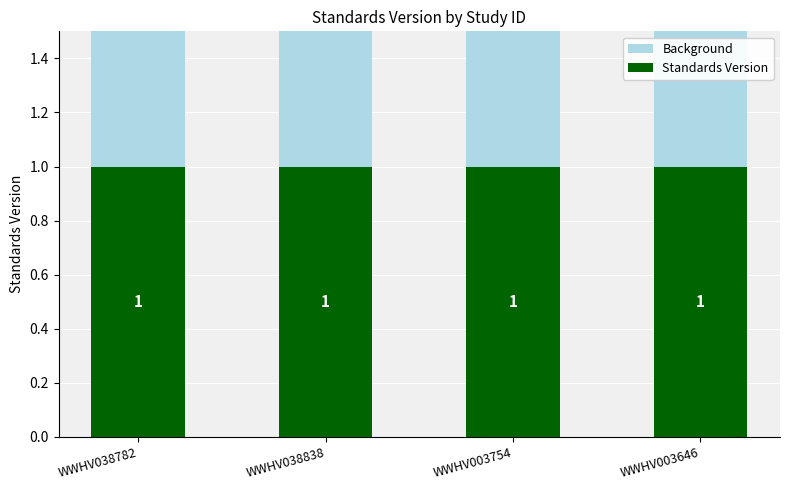

Is the value of Standards Version at WWHV003754 greater than the value of Background at WWHV003754?

No